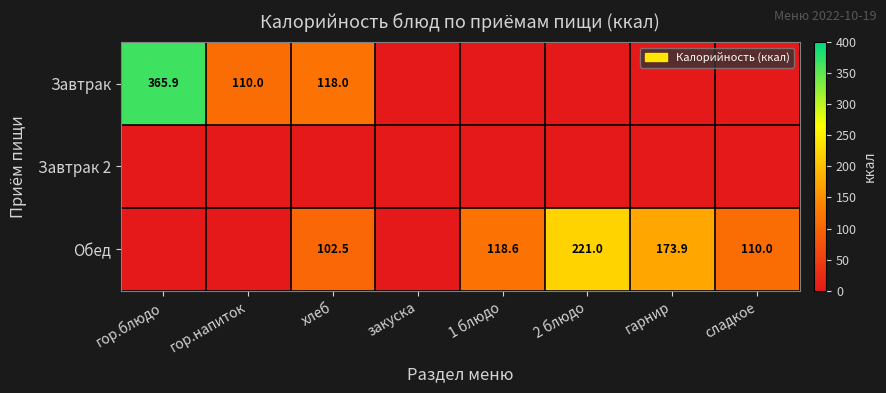

The Завтрак series shows 40.3 at хлеб. True or false?

False